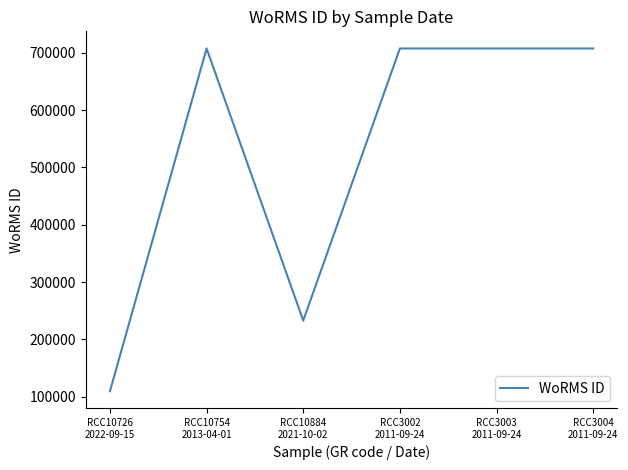

The chart shows a value of 707630 at RCC3002
2011-09-24. True or false?

True